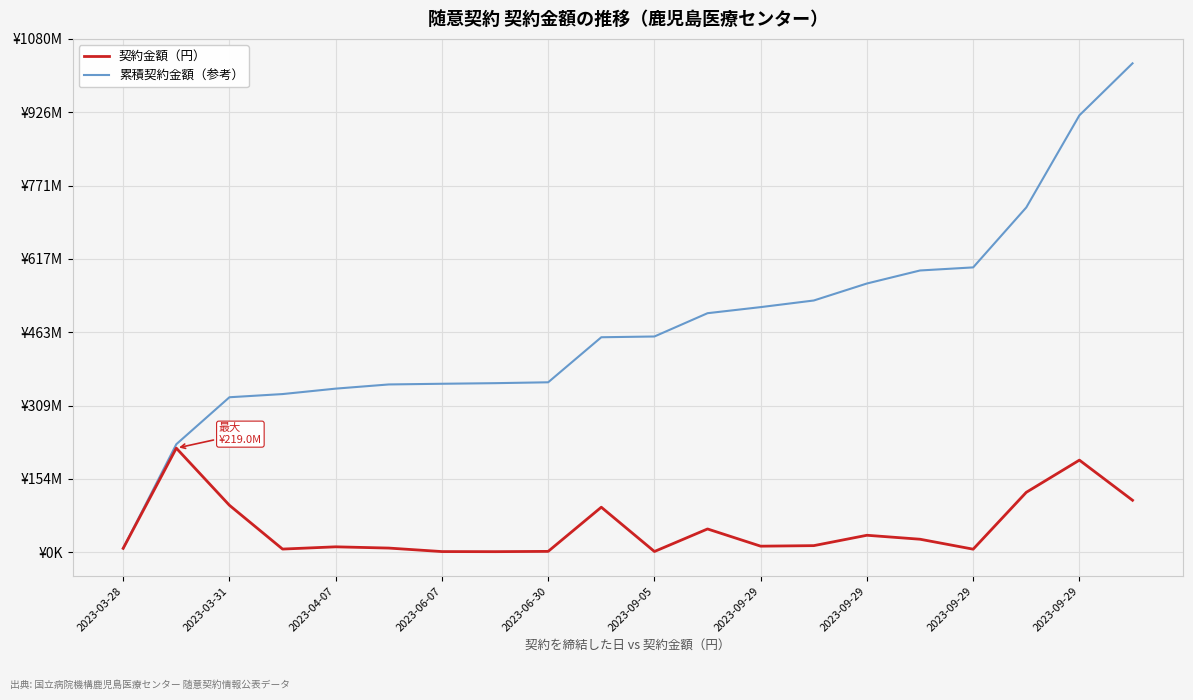

True or false: 累積契約金額（参考） has more than 0 interior local peaks.

False